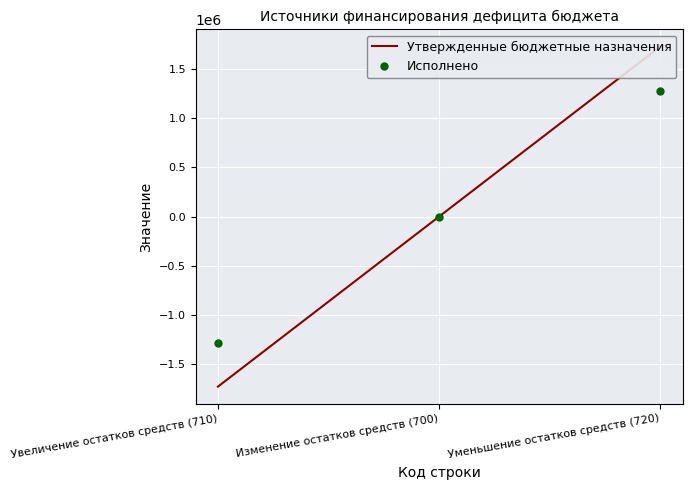

The Исполнено series shows 1282169.2 at Уменьшение остатков средств (720). True or false?

True